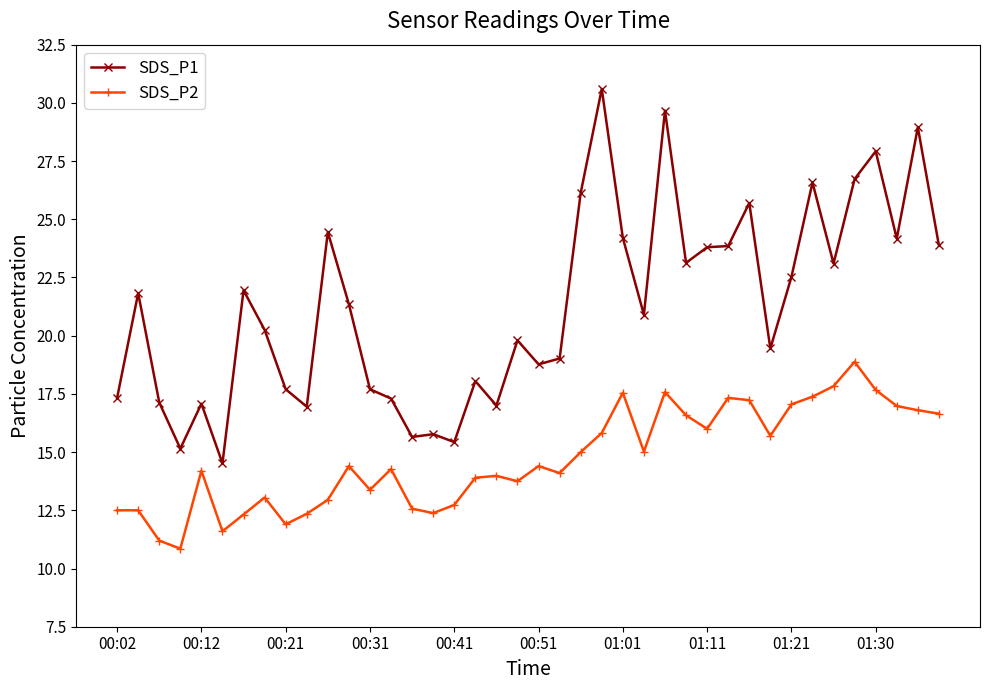

Which series has the largest range (max minus min)?

SDS_P1